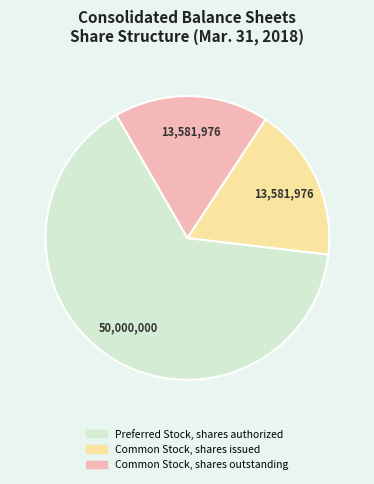

Does Common Stock, shares outstanding account for over 50% of the chart?

No